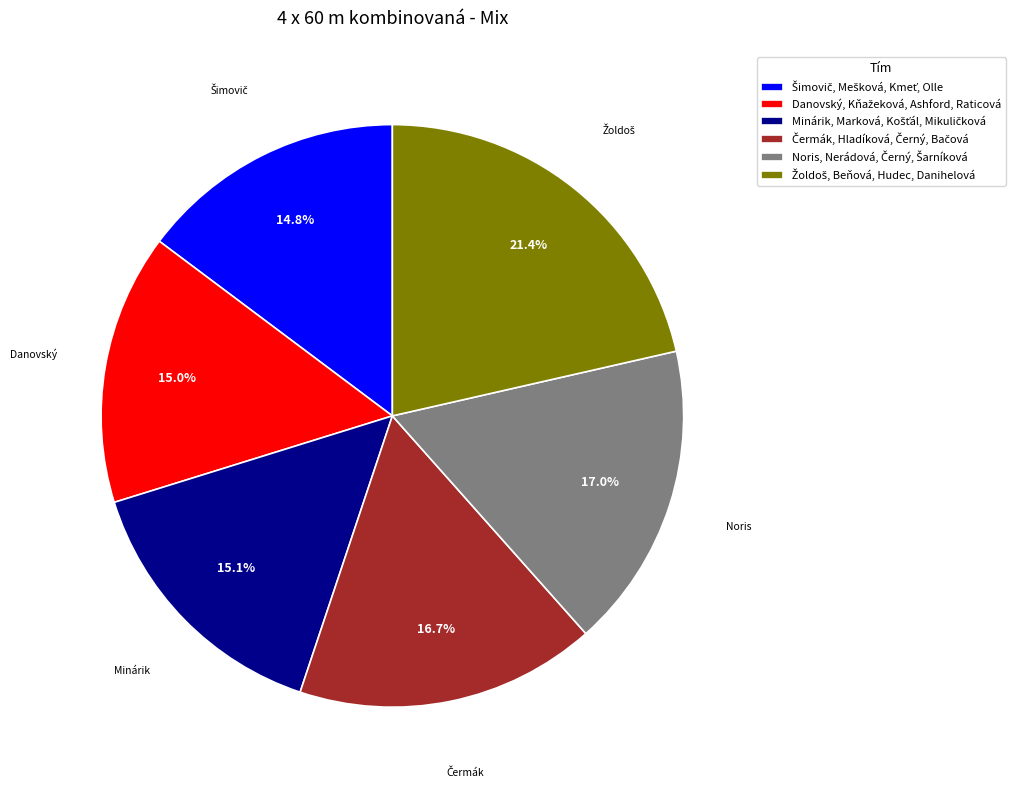

Does any single category account for the majority?

No